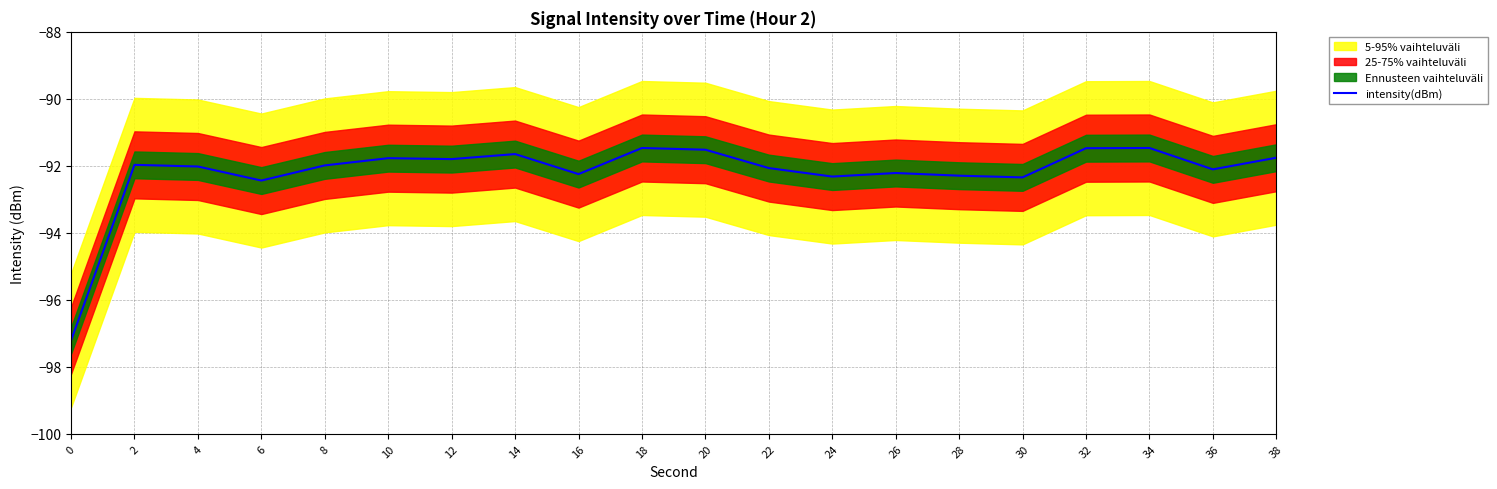

Where is the data nearest to the value -94?

6